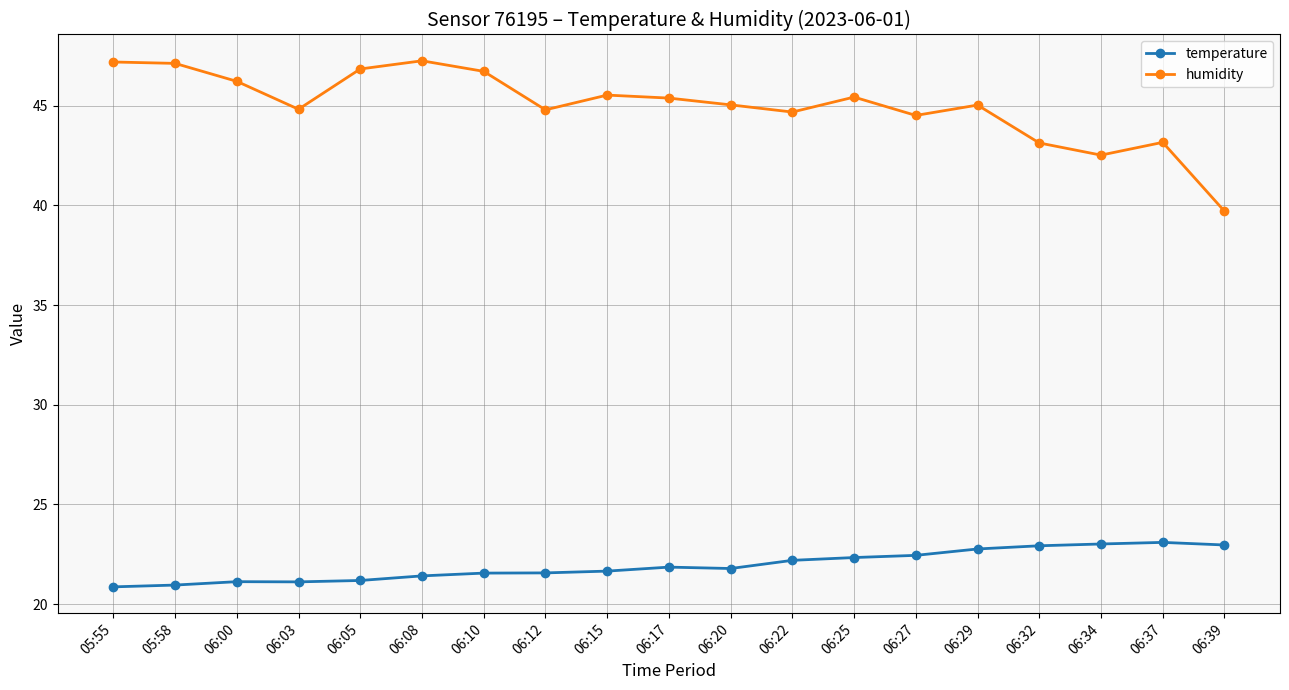

At which label does humidity reach its minimum?

06:39